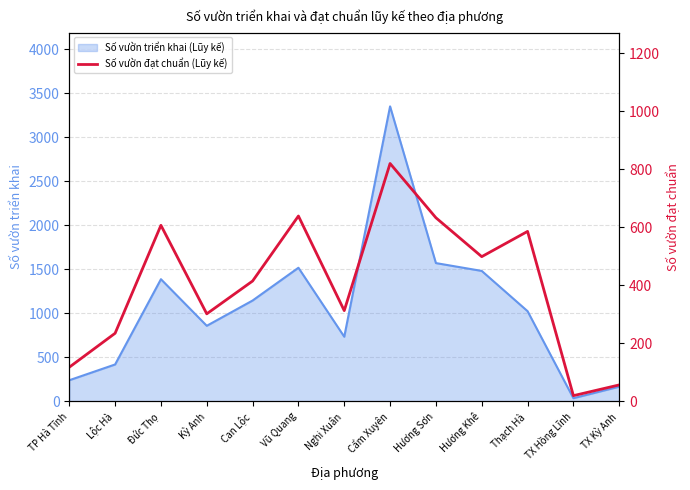

At which category does the chart reach its peak across all series?

Cẩm Xuyên